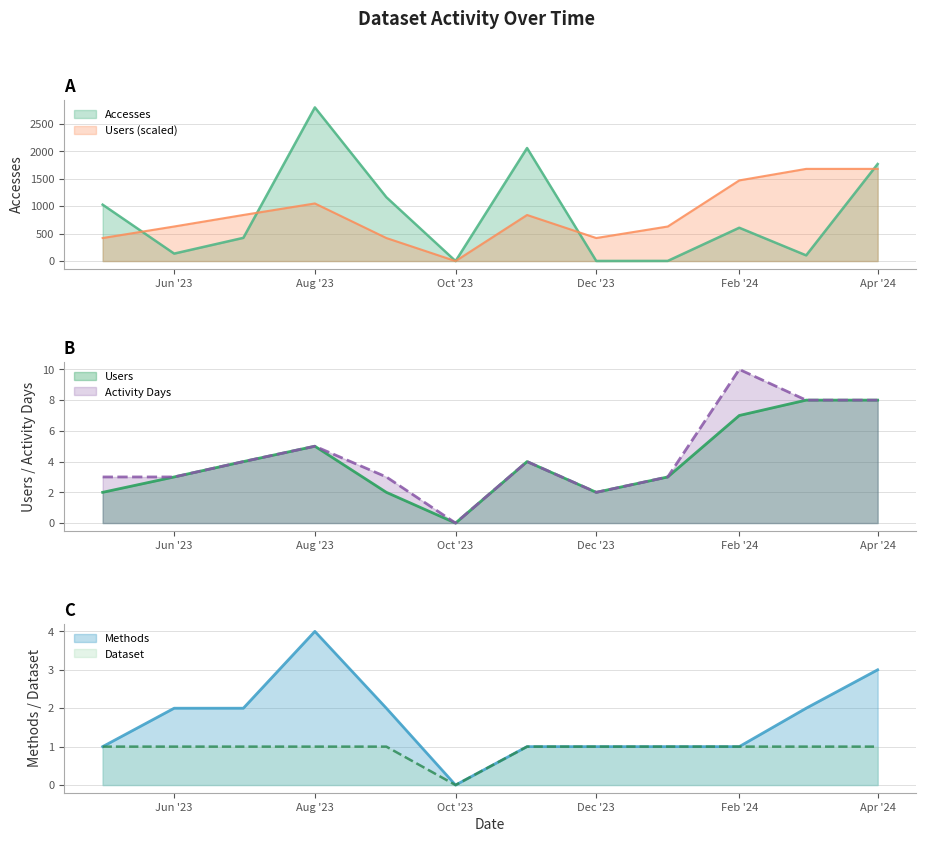

What is the difference between the maximum and second lowest values in the Methods series?

3